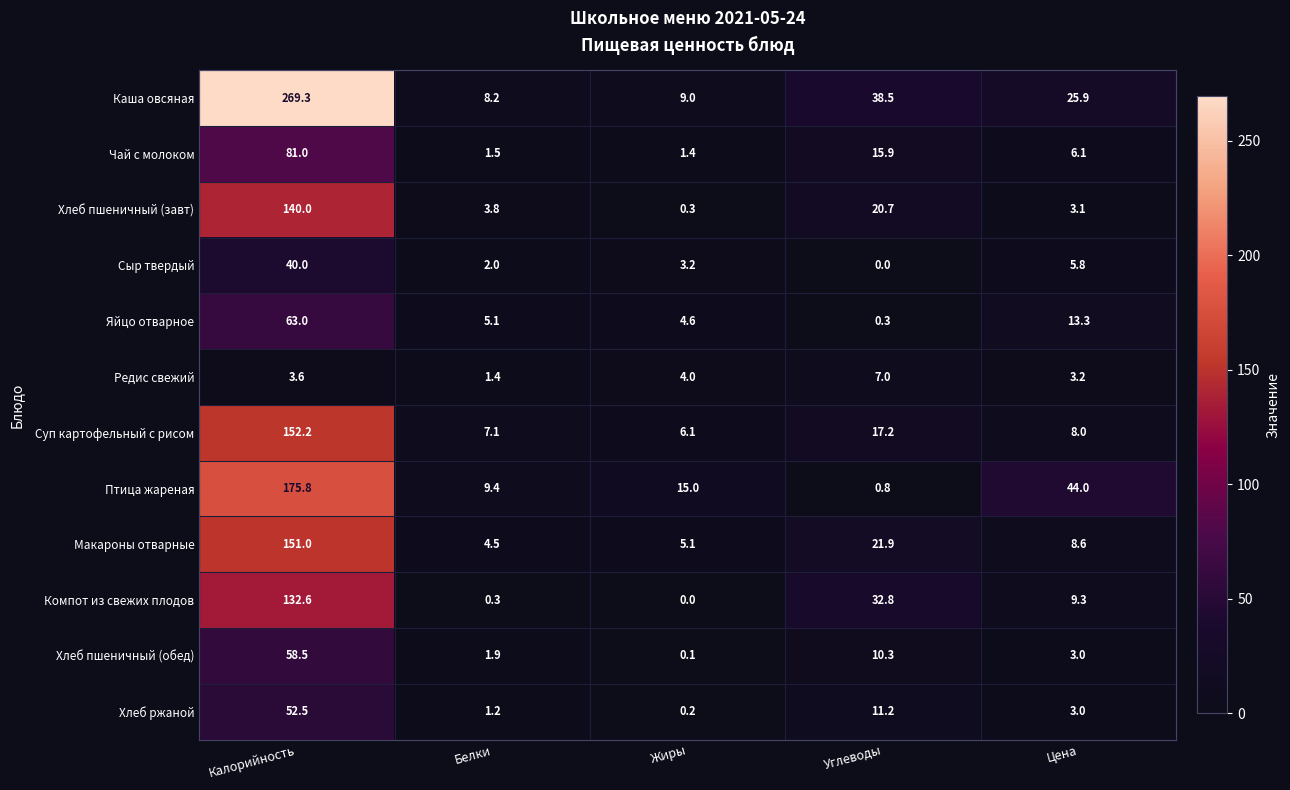

What is the total value across all series at Цена?

133.3